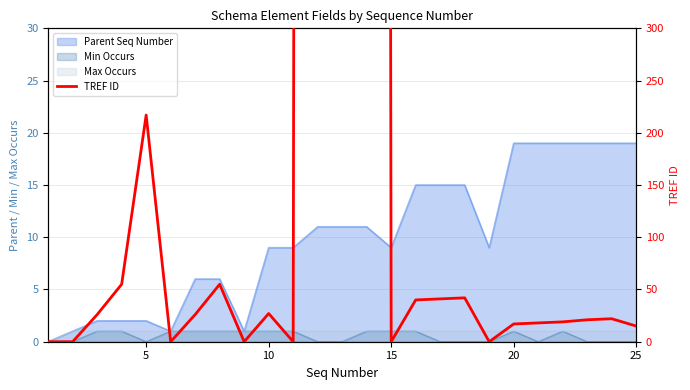

How many values are above zero?

18